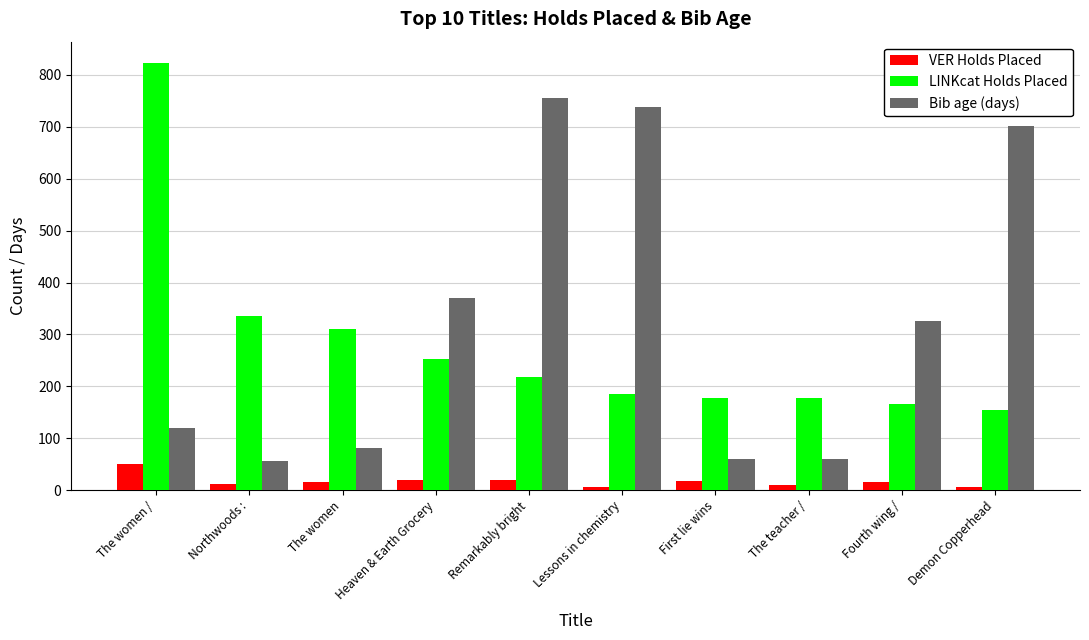

What is the label of the 2nd bar from the left?

Northwoods :